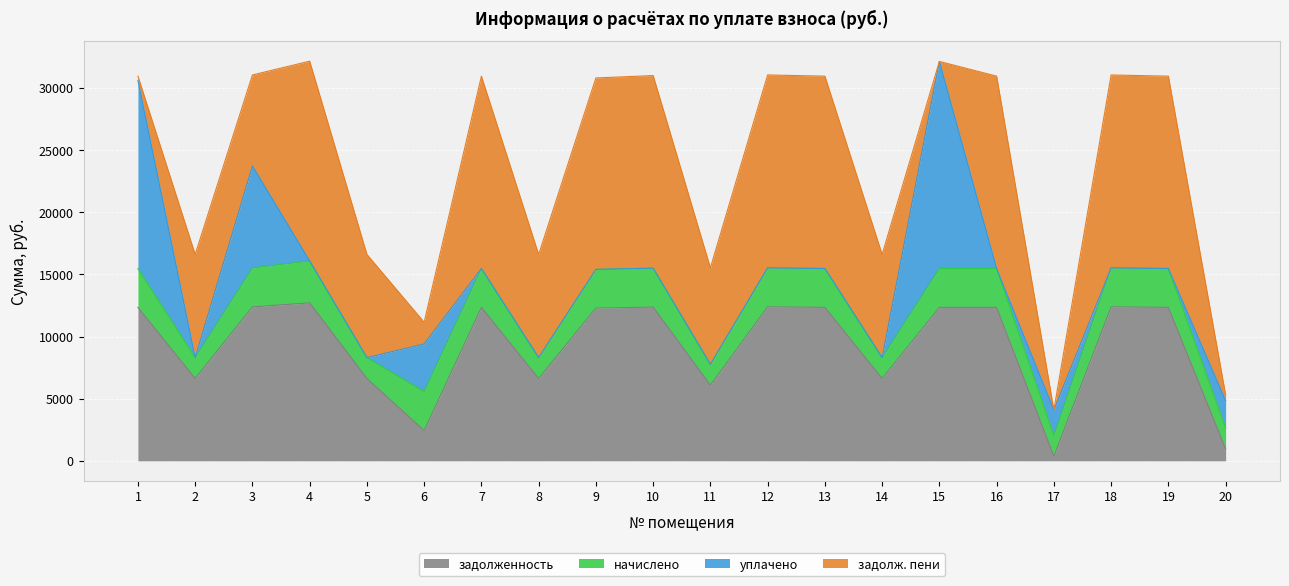

At which category does задолж. пени reach its first local valley?

3